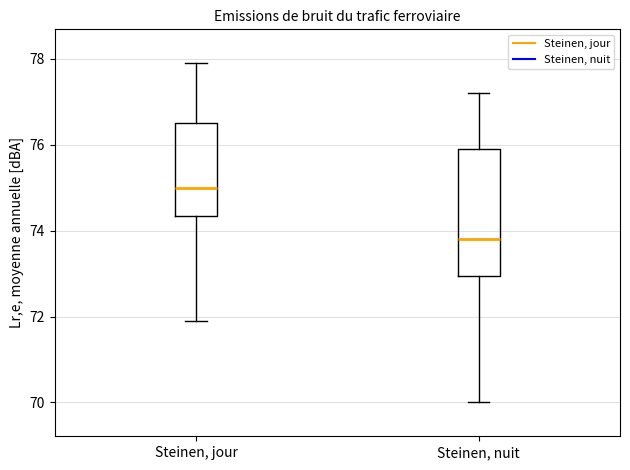

Which box is the tallest, from its lower edge to its upper edge?

Steinen, nuit